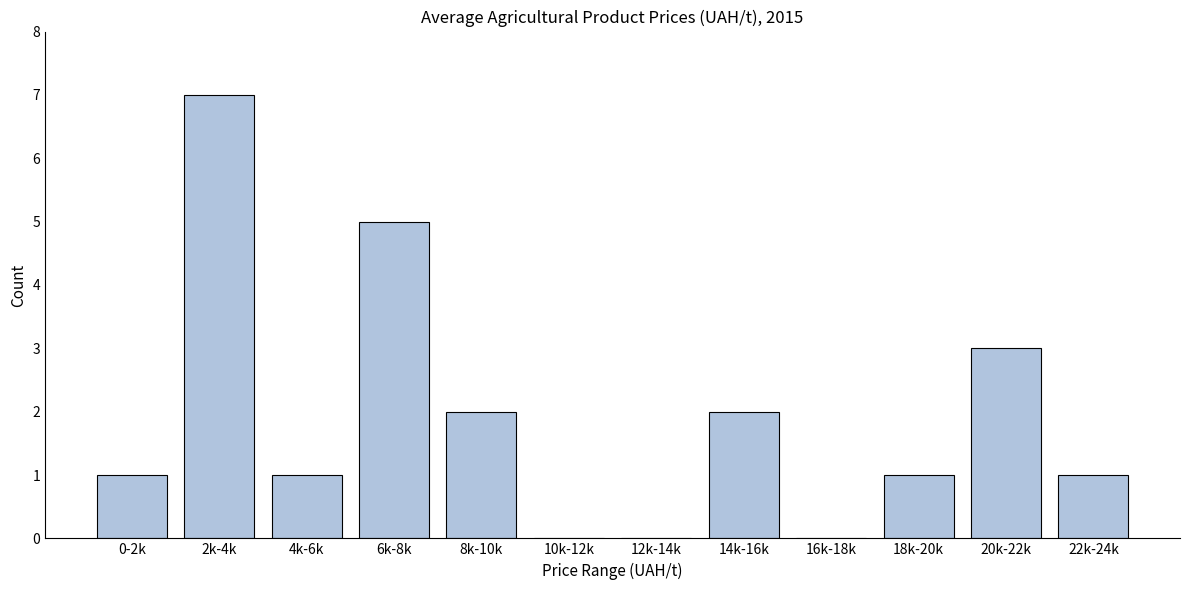

Reading left to right, what are all the values shown in this chart?

0-2k=1	2k-4k=7	4k-6k=1	6k-8k=5	8k-10k=2	10k-12k=0	12k-14k=0	14k-16k=2	16k-18k=0	18k-20k=1	20k-22k=3	22k-24k=1